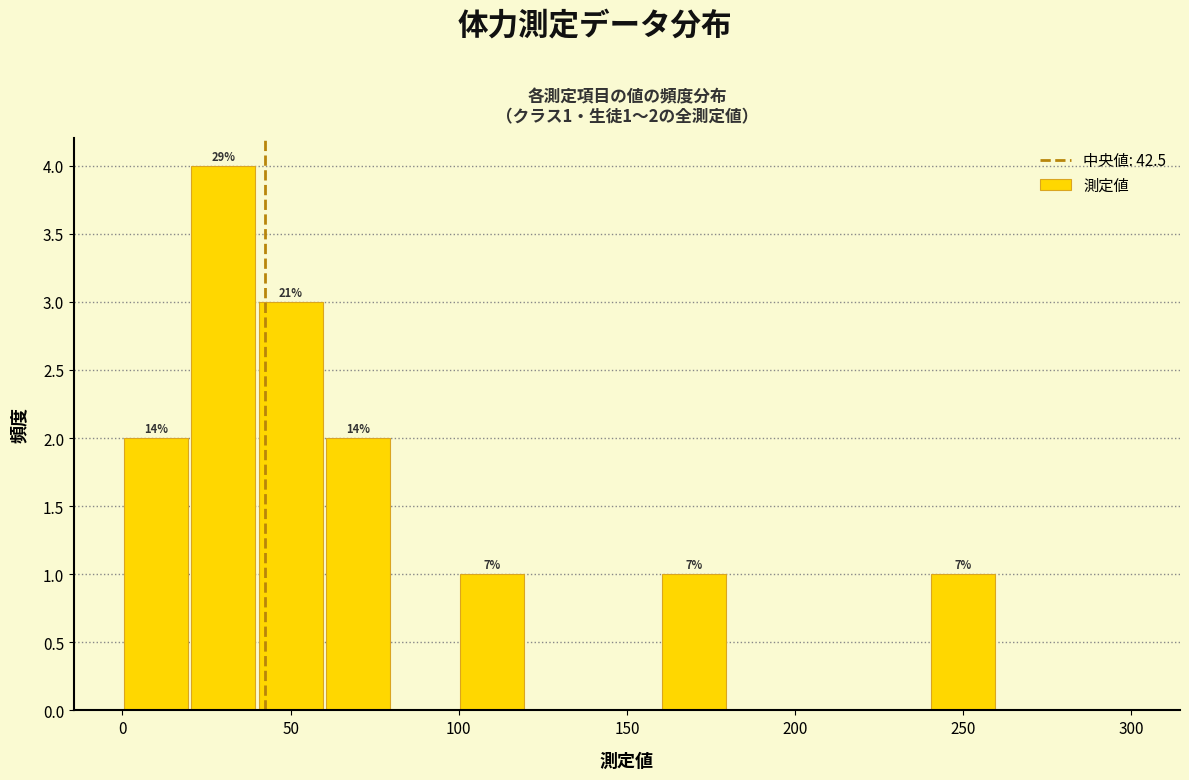

Which range on the x-axis has the tallest bar?

20 to 40